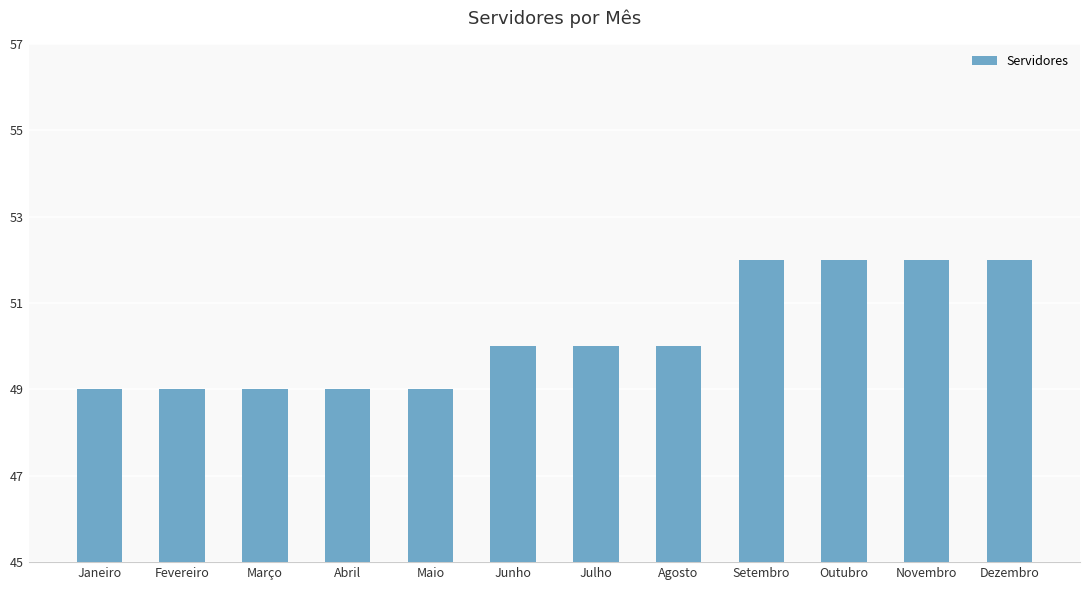

Reading right to left, extract all data points from this chart.

Dezembro=52	Novembro=52	Outubro=52	Setembro=52	Agosto=50	Julho=50	Junho=50	Maio=49	Abril=49	Março=49	Fevereiro=49	Janeiro=49